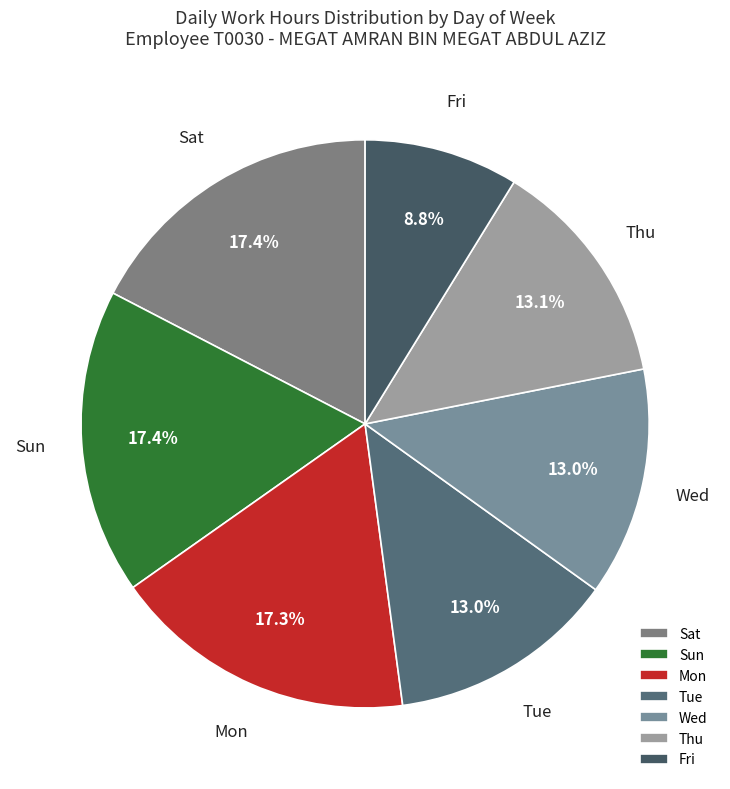

Which slice is the smallest?

Fri